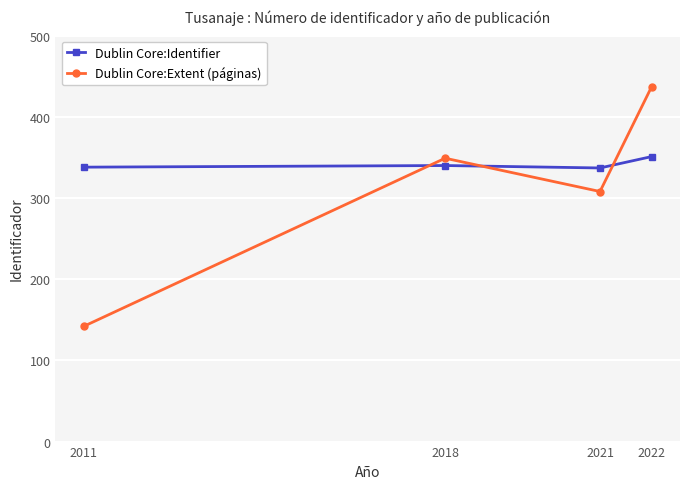

At which label is Dublin Core:Extent (páginas) closest to 289?

2021